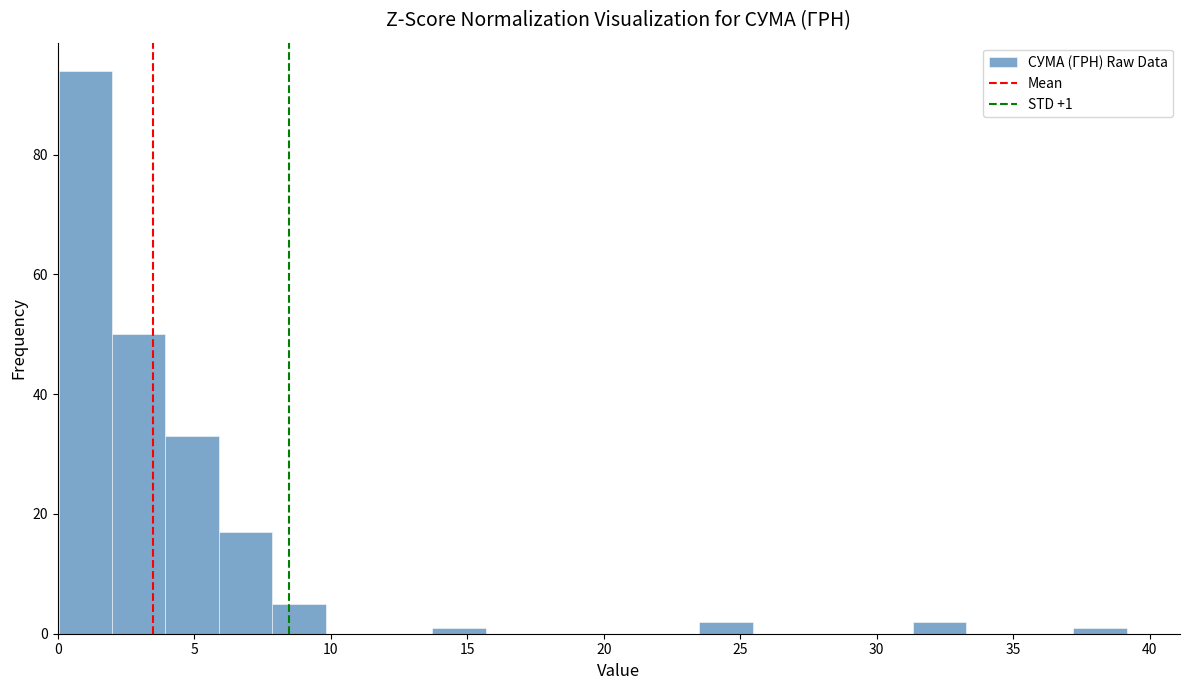

Around what value on the x-axis is the tallest bar? Give the approximate position of its centre, as read against the axis.

1.0